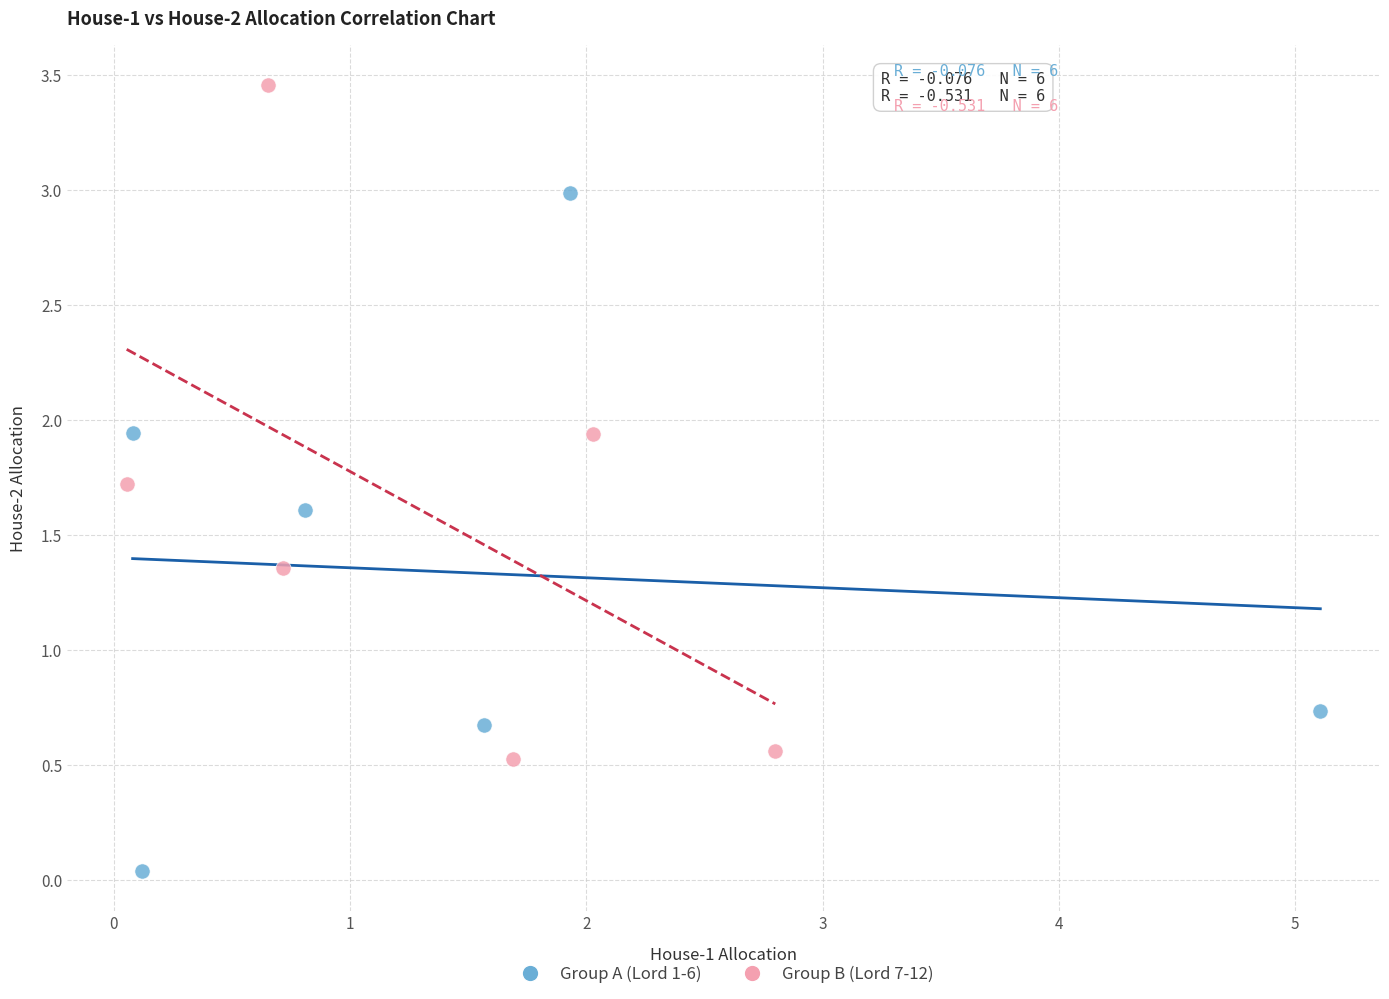

Which series contains the highest Y value?

Group B (Lord 7-12)